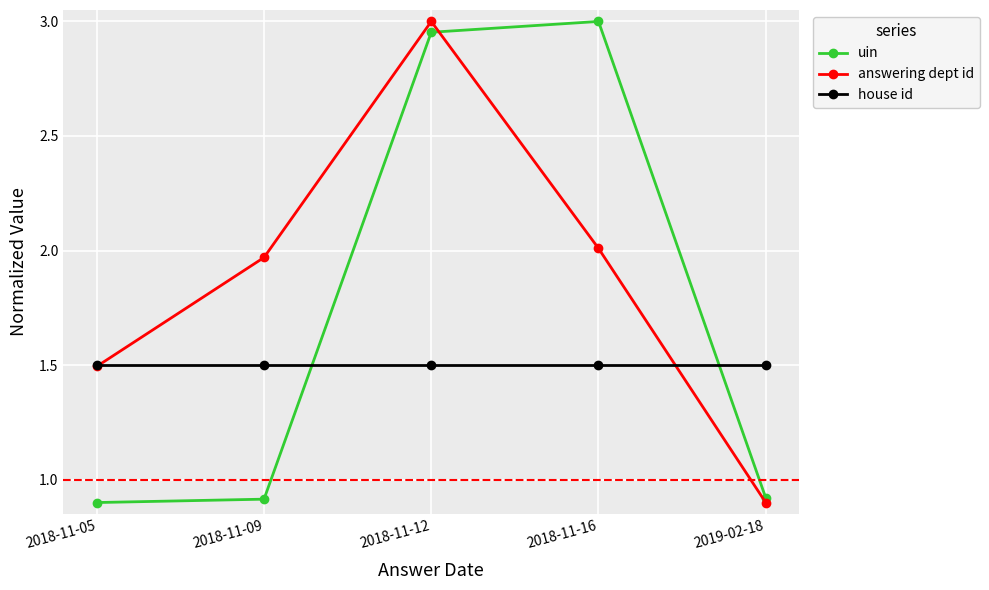

At how many categories does at least one series exceed 1?

5